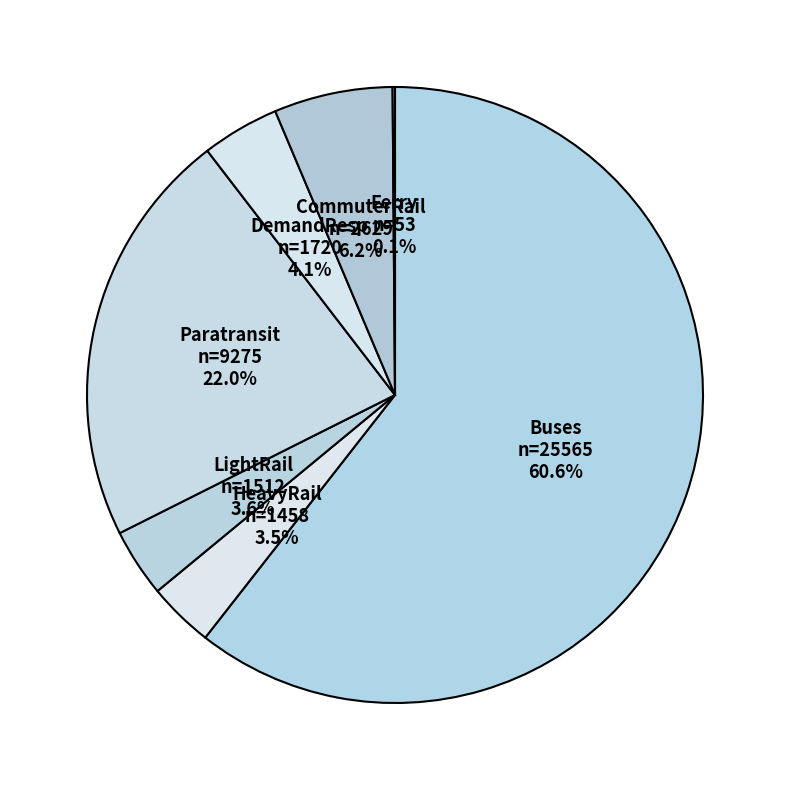

Which slice is the largest?

Buses